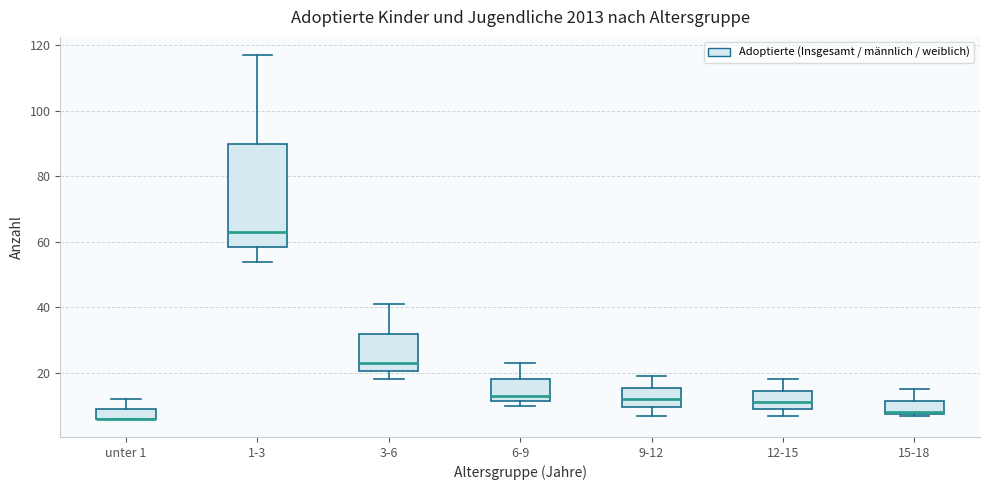

Reading left to right, read every box against the y-axis: the position of its median line, the range the box covers, and the ends of its whiskers. The values are not printed on the chart, so give them approximately, as read against the axis.

unter 1: median 6 (drawn on the box's lower edge), box 6 to 10, whiskers 6 to 12
1-3: median 64, box 58 to 90, whiskers 54 to 118
3-6: median 24, box 20 to 32, whiskers 18 to 42
6-9: median 14, box 12 to 18, whiskers 10 to 24
9-12: median 12, box 10 to 16, whiskers 8 to 20
12-15: median 12, box 10 to 14, whiskers 8 to 18
15-18: median 8, box 8 to 12, whiskers 8 to 16